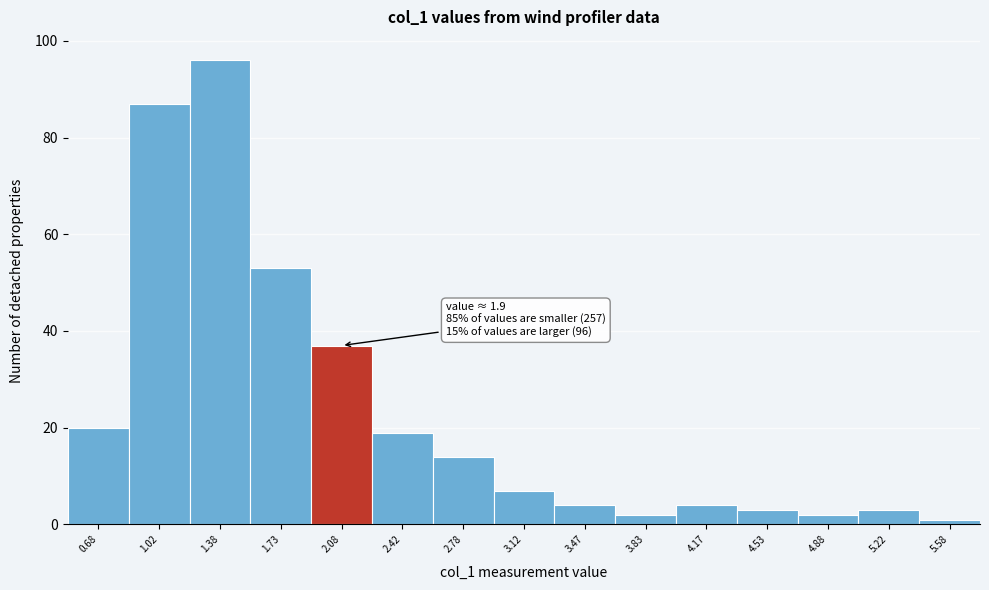

Over which range of the x-axis is the bar tallest?

1.20 to 1.55